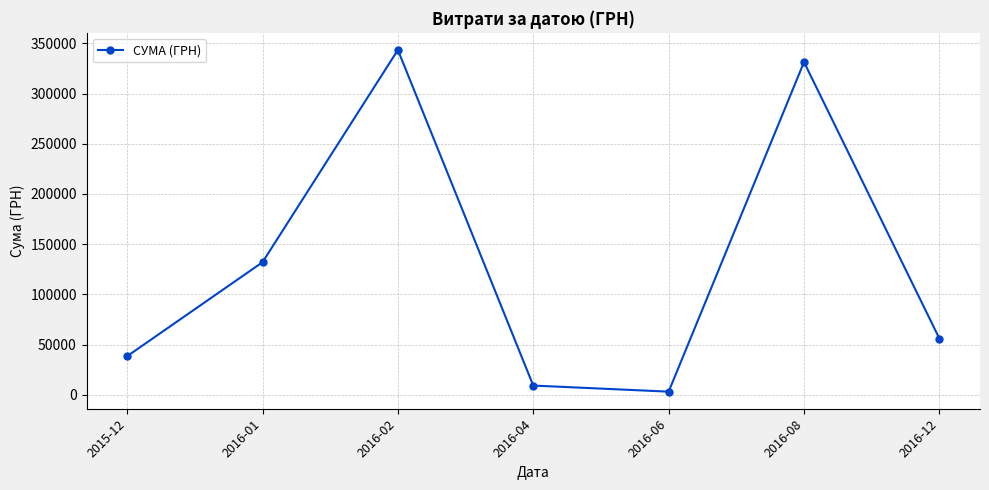

Reading left to right, list all the values displayed in this chart.

2015-12=38364.6	2016-01=131992.3	2016-02=343478.9	2016-04=9119.7	2016-06=3051.4	2016-08=331370.4	2016-12=55963.7